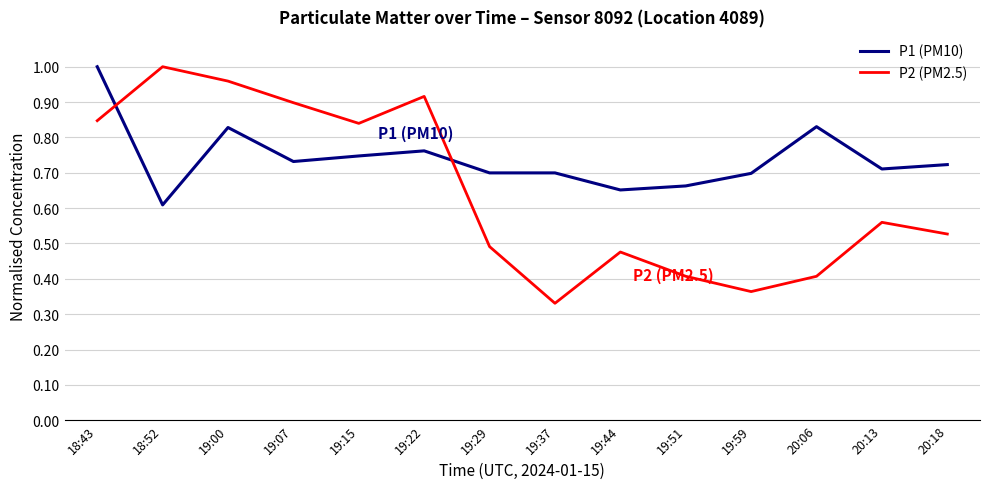

What are all the series names shown in the legend?

P1 (PM10), P2 (PM2.5)